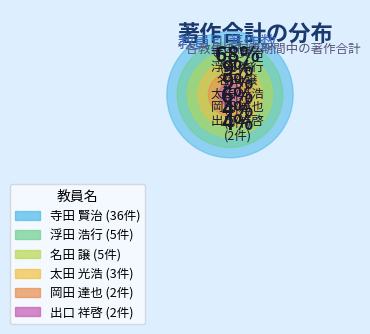

Which has a higher value, 浮田 浩行 or 出口 祥啓?

浮田 浩行